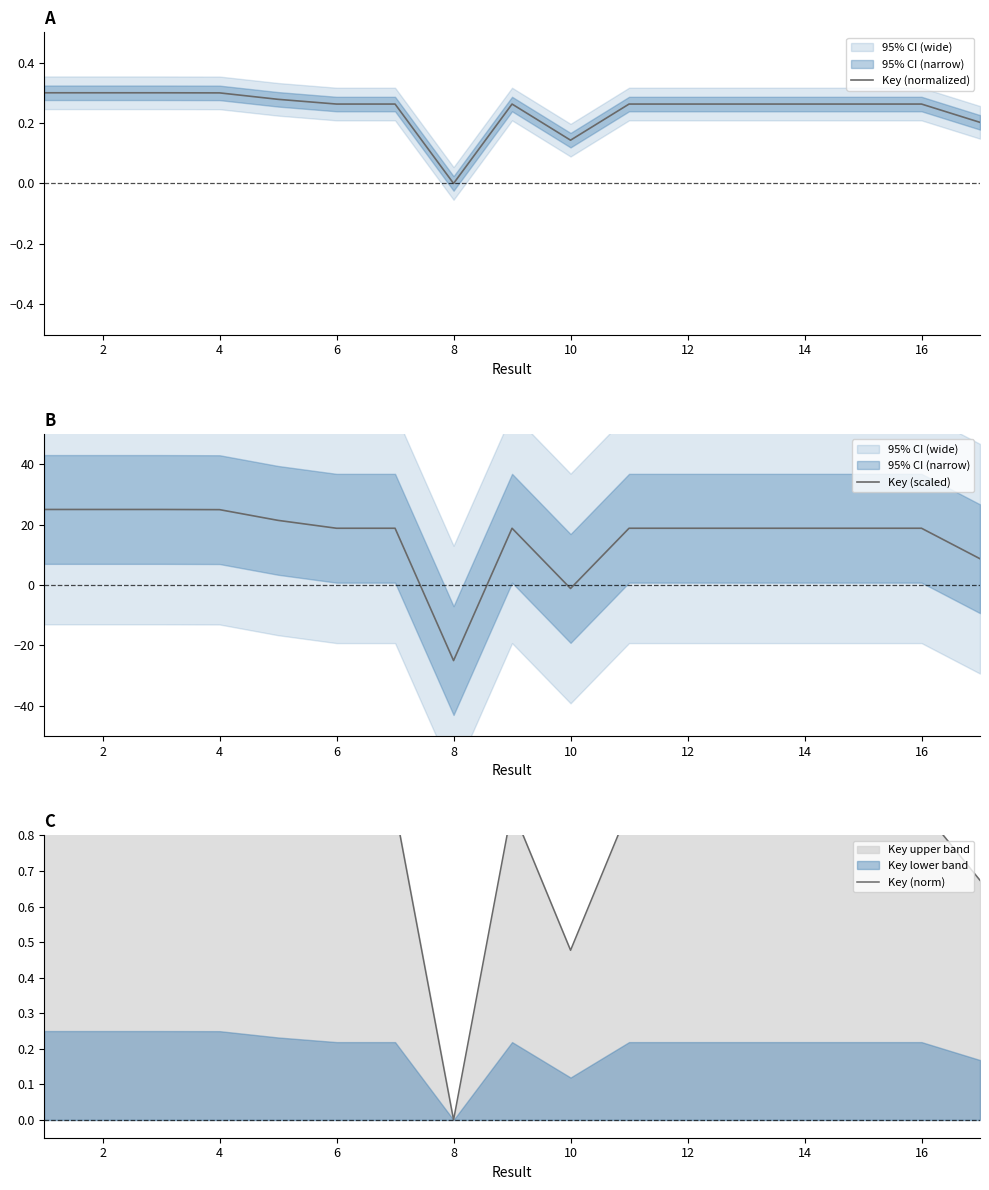

True or false: Key (normalized) has a value of 0.1 at 6.

False